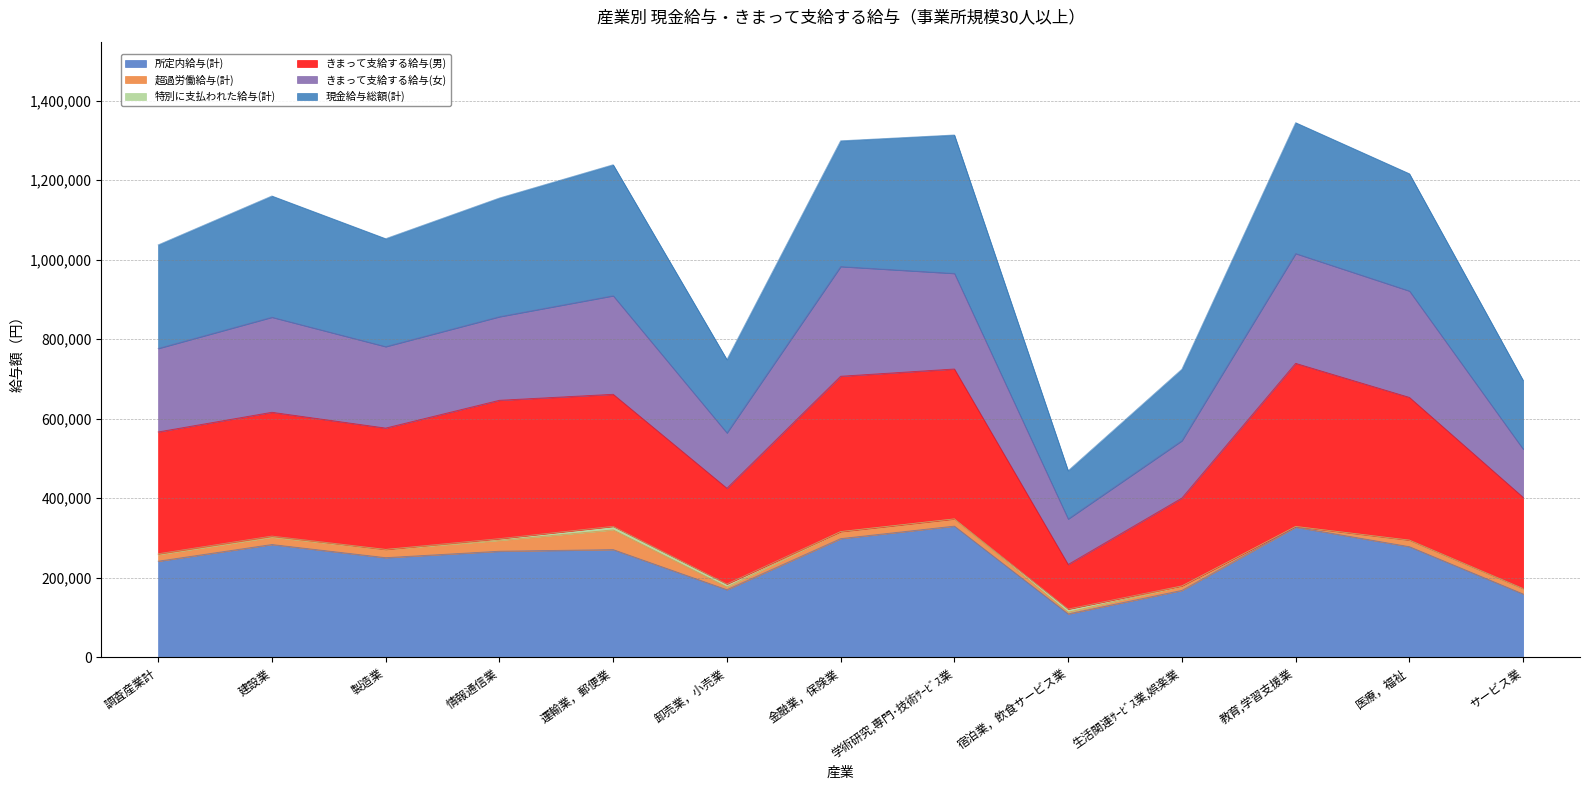

The きまって支給する給与(男) series shows 952797 at 情報通信業. True or false?

False